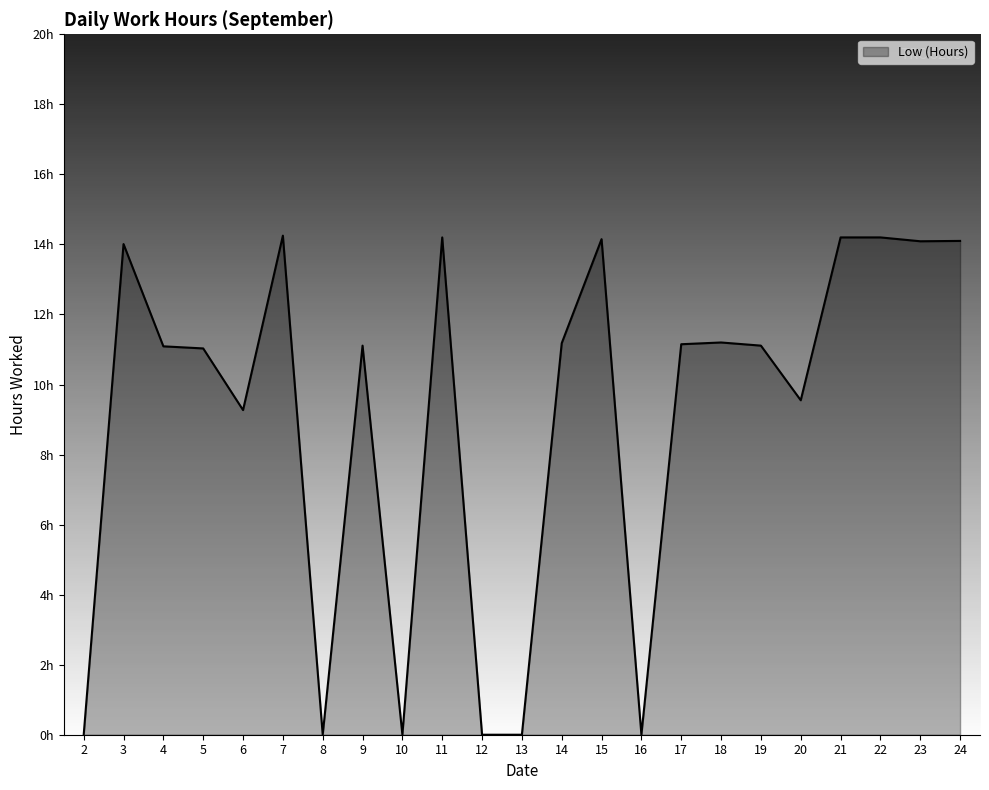

Does the chart display data point markers on the line(s)?

No